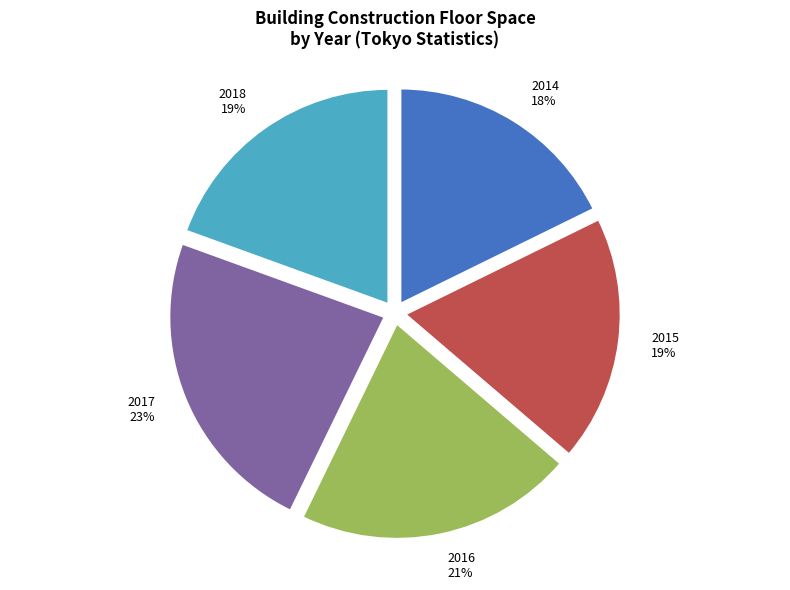

Is it true that 2016 is 12% of the pie?

False